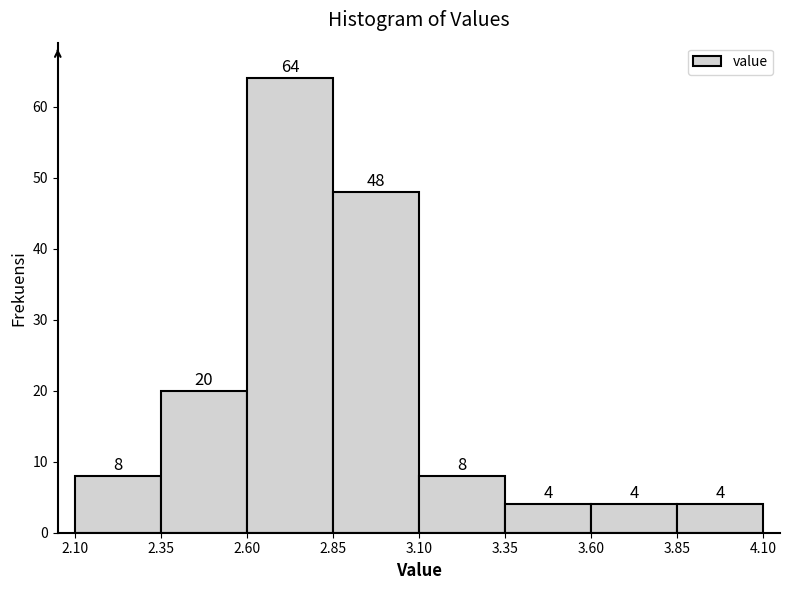

Which range on the x-axis has the tallest bar?

2.60 to 2.85